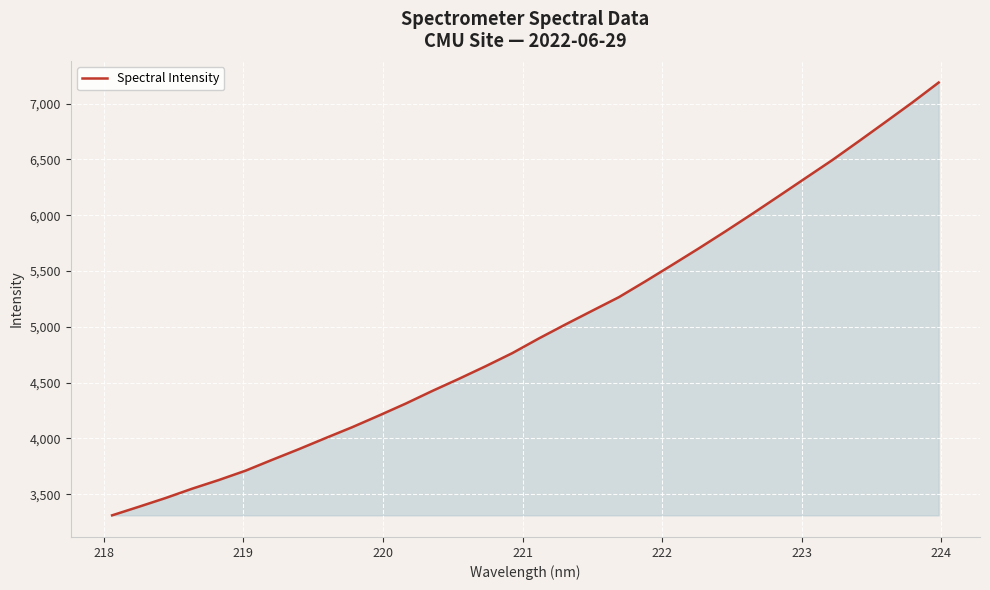

Reading left to right, transcribe all the data shown in this chart.

3311.3	3388.0	3466.2	3550.2	3627.9	3711.5	3809.0	3904.5	4003.8	4101.4	4205.6	4312.3	4425.9	4534.8	4647.4	4764.8	4896.8	5022.4	5144.8	5266.4	5409.1	5555.6	5703.9	5856.2	6012.3	6171.9	6332.9	6493.2	6662.8	6834.8	7008.4	7189.0